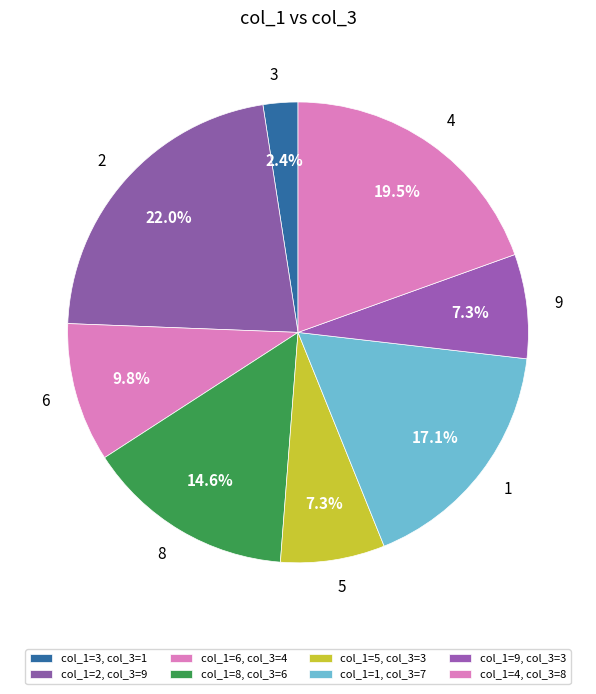

To the nearest percent, what percentage of the pie is 8?

15%